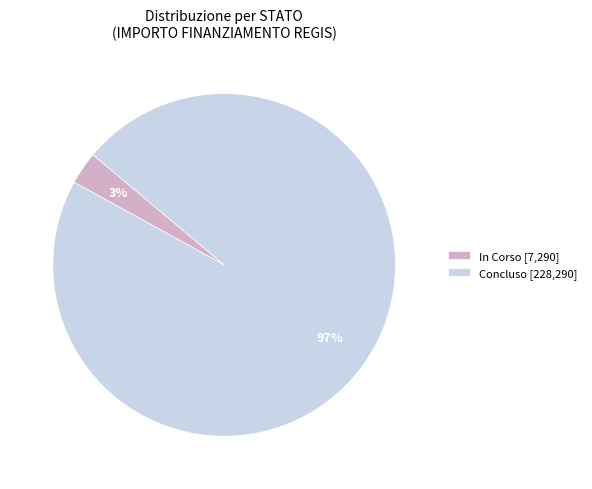

Do Concluso [228,290] and In Corso [7,290] together represent more than half of the pie?

Yes